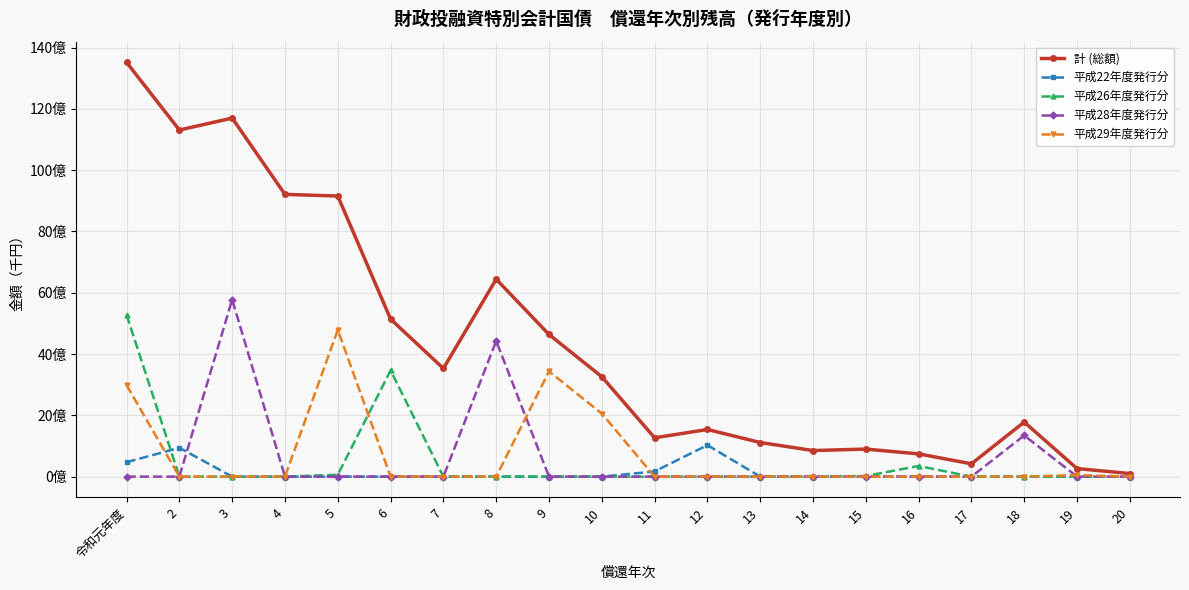

Does the chart have visible grid lines?

Yes